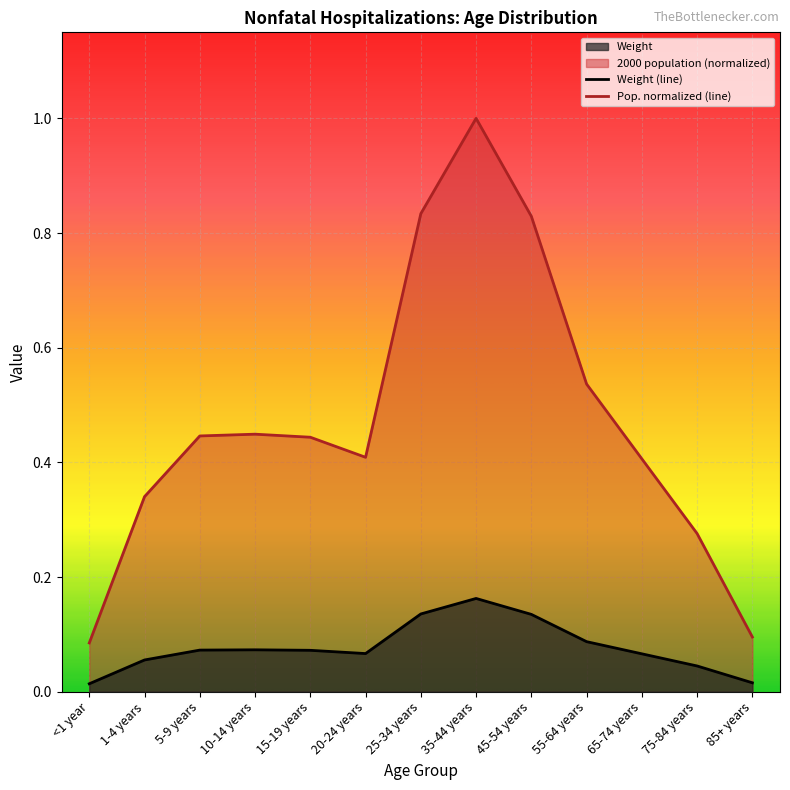

Does the chart display data point markers on the line(s)?

No